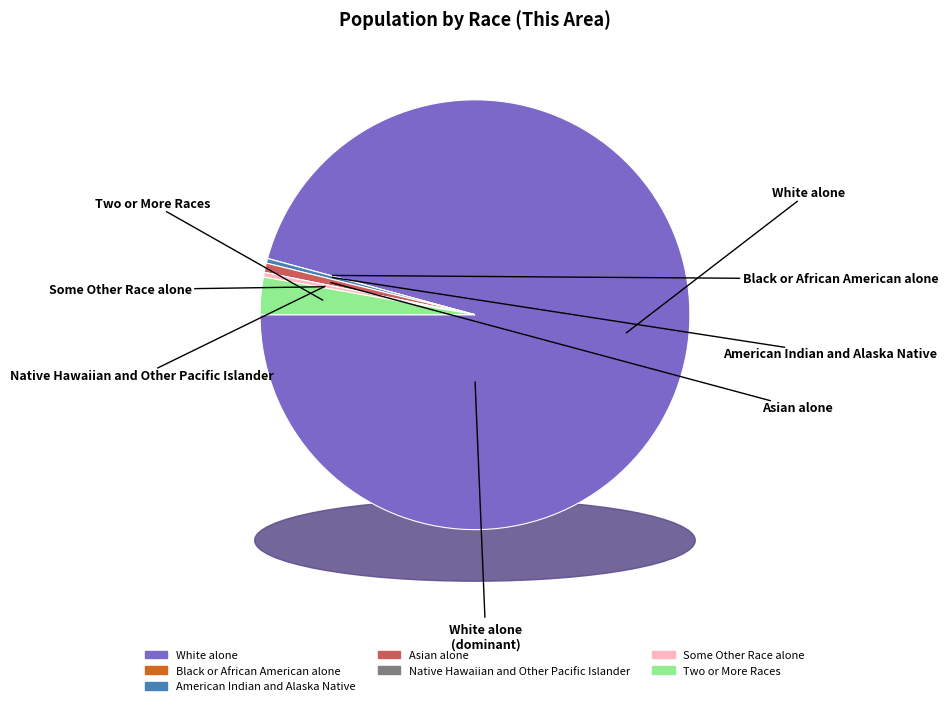

Which has a higher value, White alone or Asian alone?

White alone